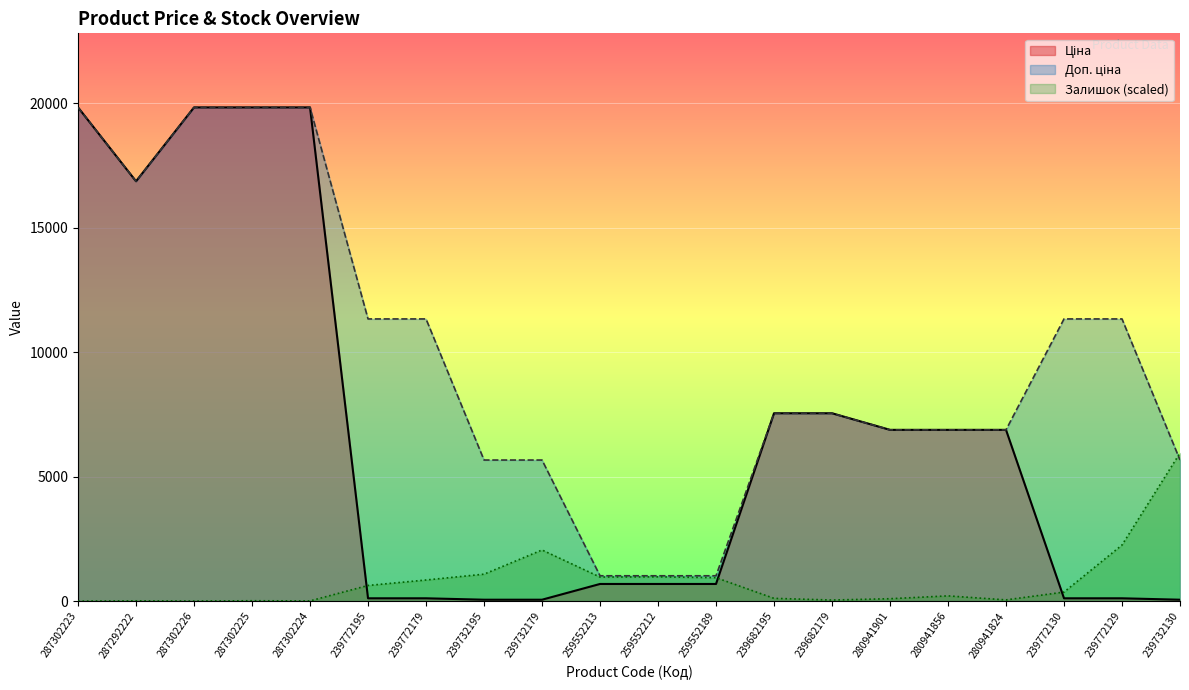

Between 239772179 and 259552212, which is larger?

259552212